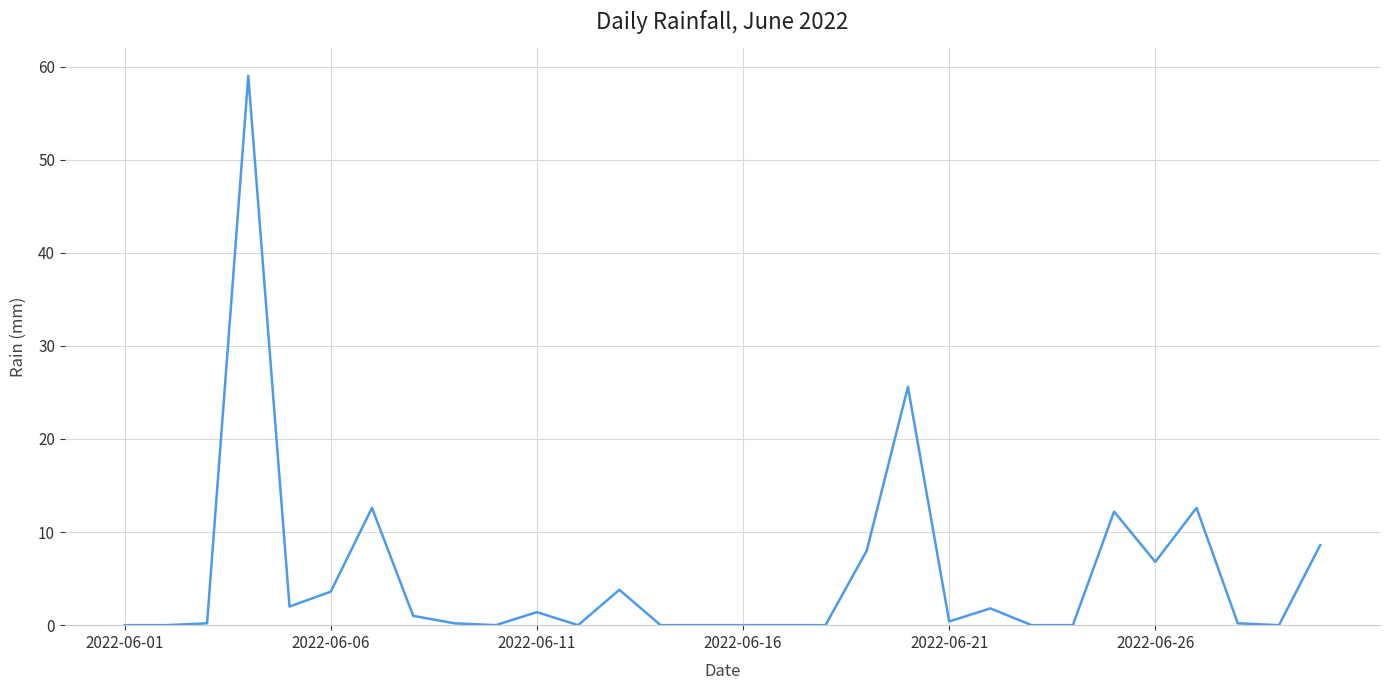

What is the difference between the maximum and minimum values?

59.0